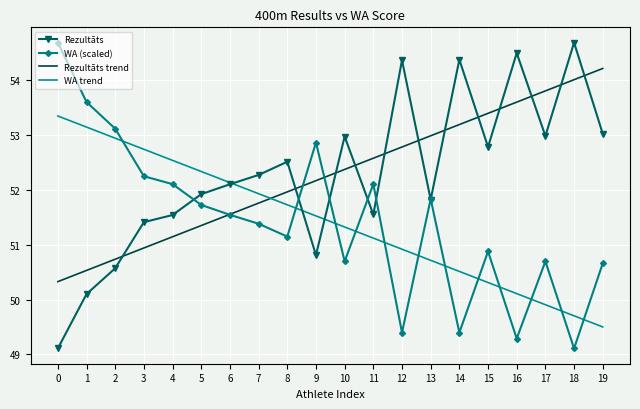

True or false: WA (scaled) has a value of 34.4 at 19.

False